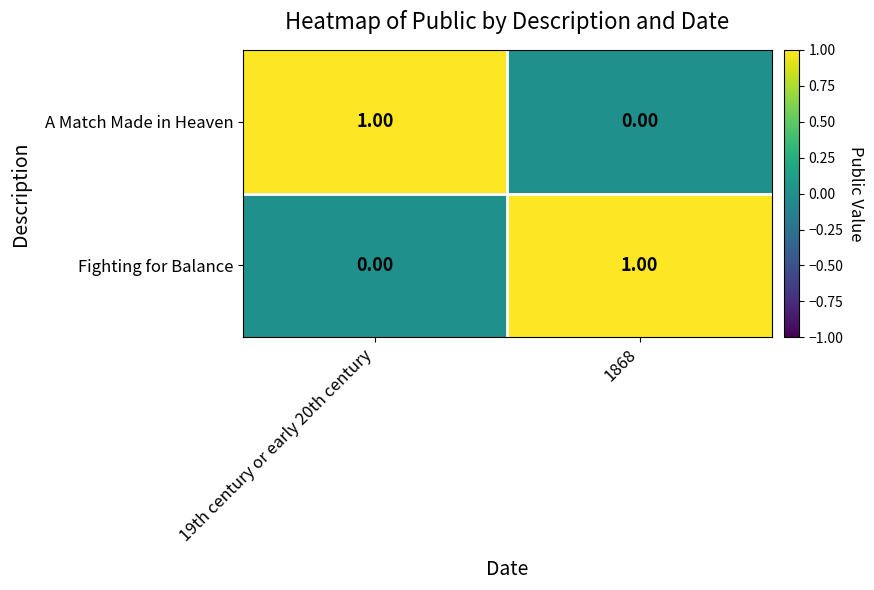

What is the total value across all series at 1868?

1